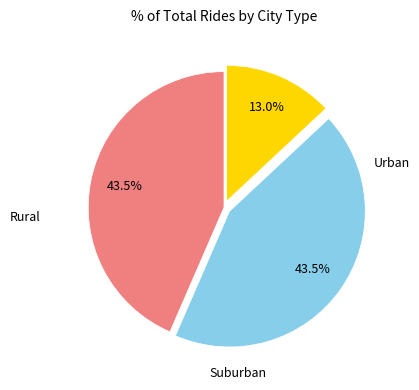

To the nearest percent, what is the difference between the largest and smallest slice percentages?

30%